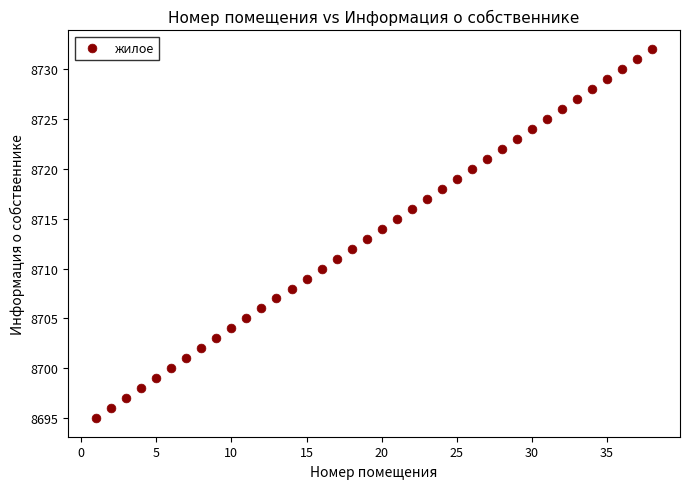

What is the range of X values (max minus min)?

37